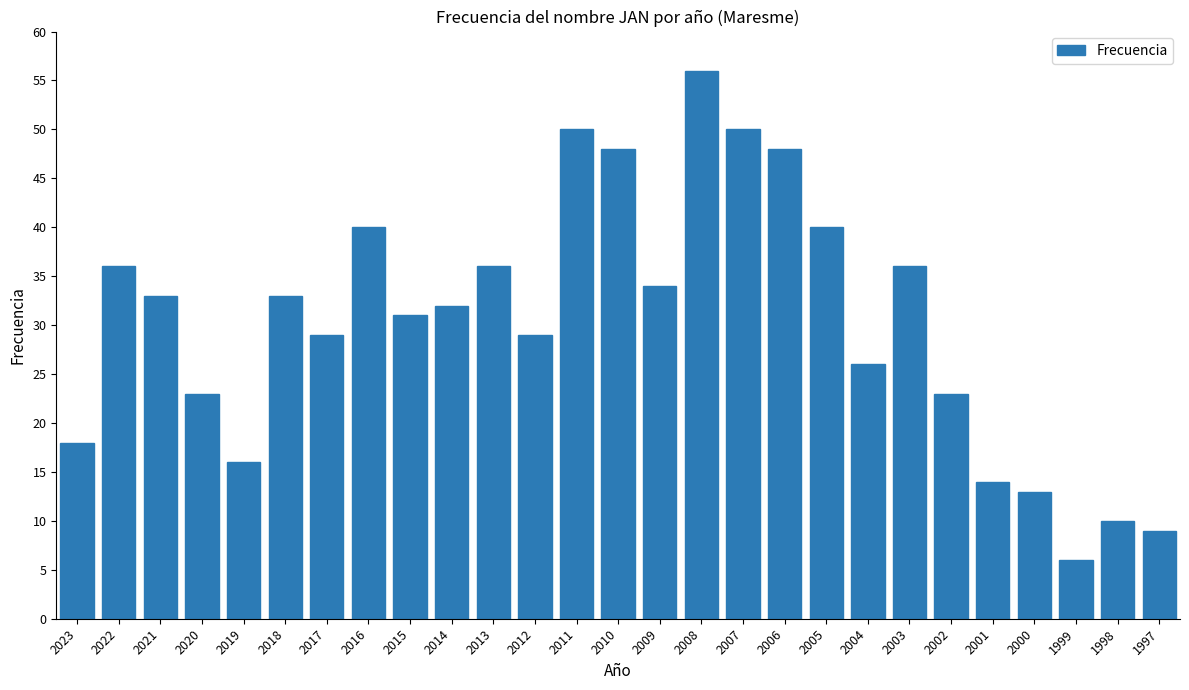

How many categories are shown in the chart?

27